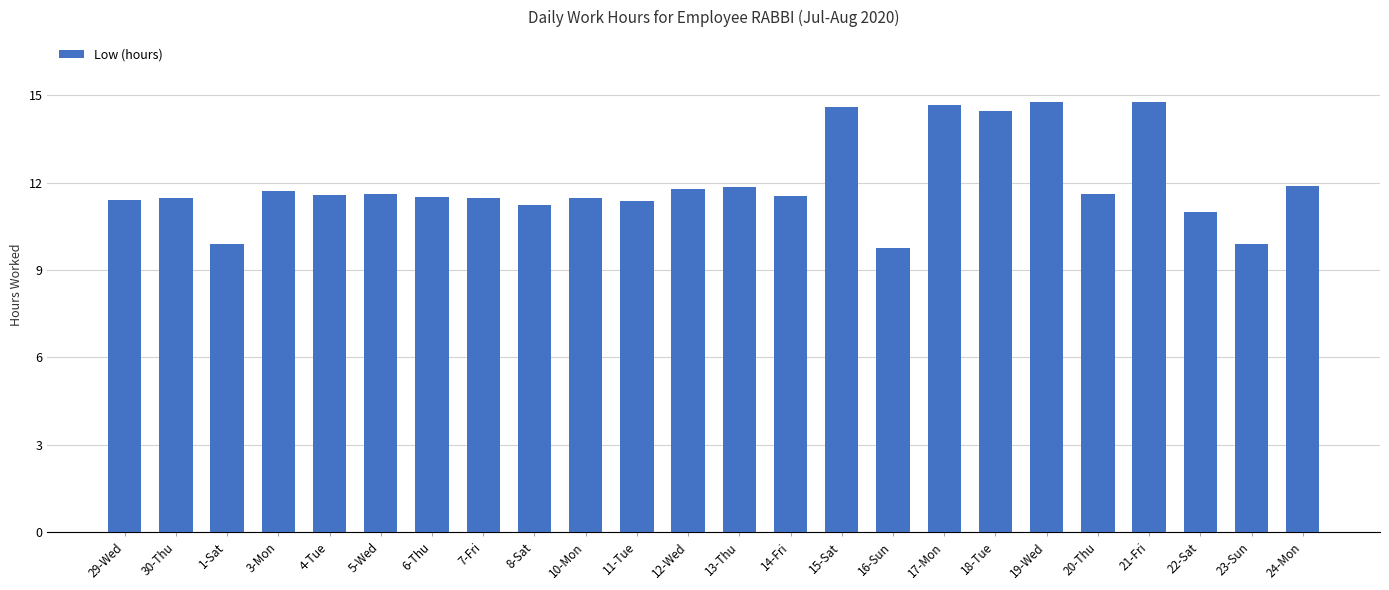

Does the chart contain stacked bars?

No